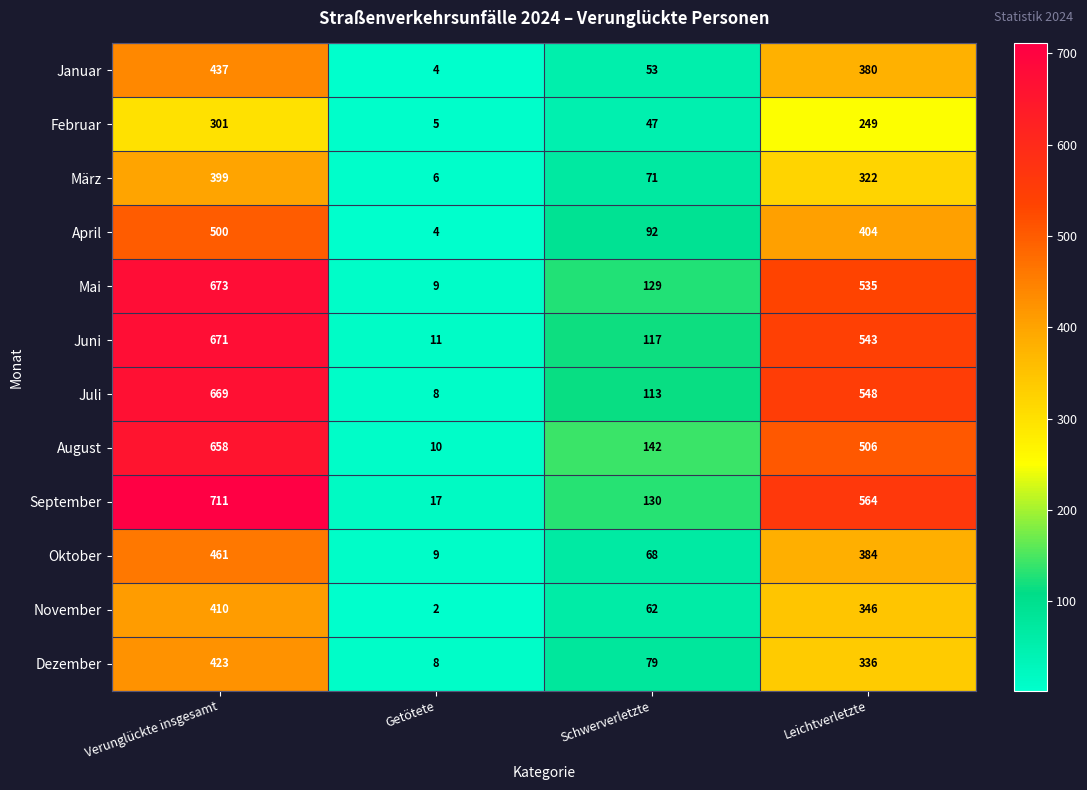

What is the greatest value displayed?

711